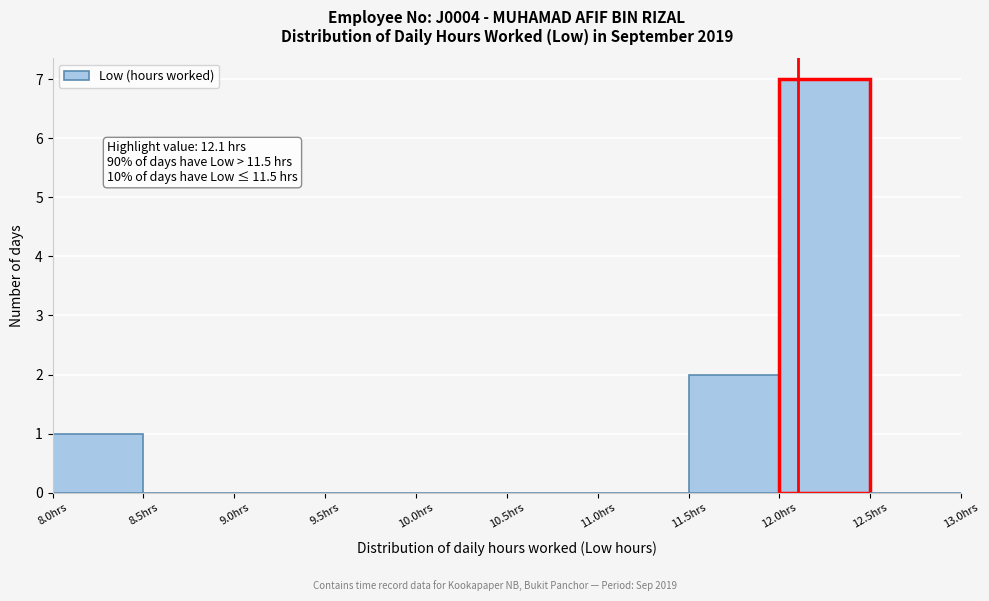

Over which range of the x-axis is the bar tallest?

12.0 to 12.5